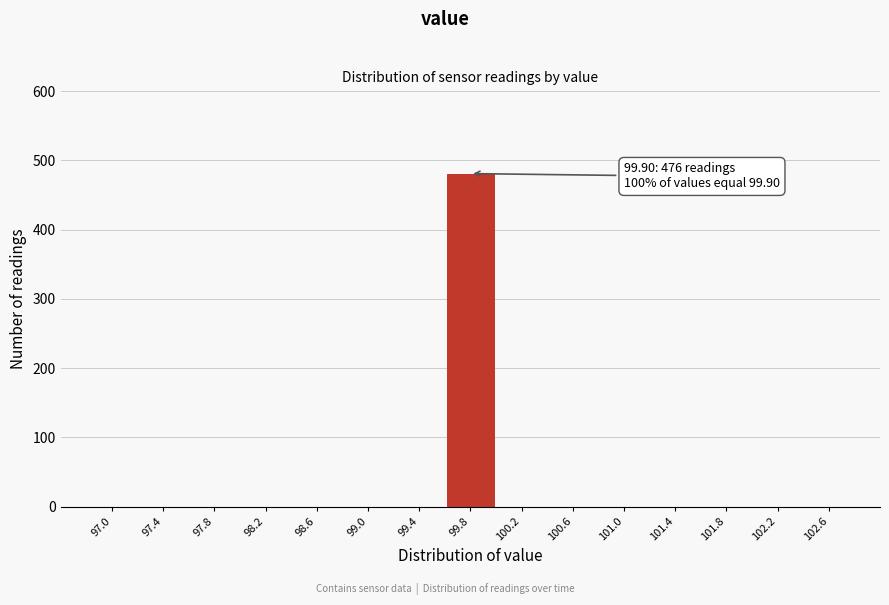

Reading left to right, what are all the values shown in this chart?

97.0=0	97.4=0	97.8=0	98.2=0	98.6=0	99.0=0	99.4=0	99.8=481	100.2=0	100.6=0	101.0=0	101.4=0	101.8=0	102.2=0	102.6=0